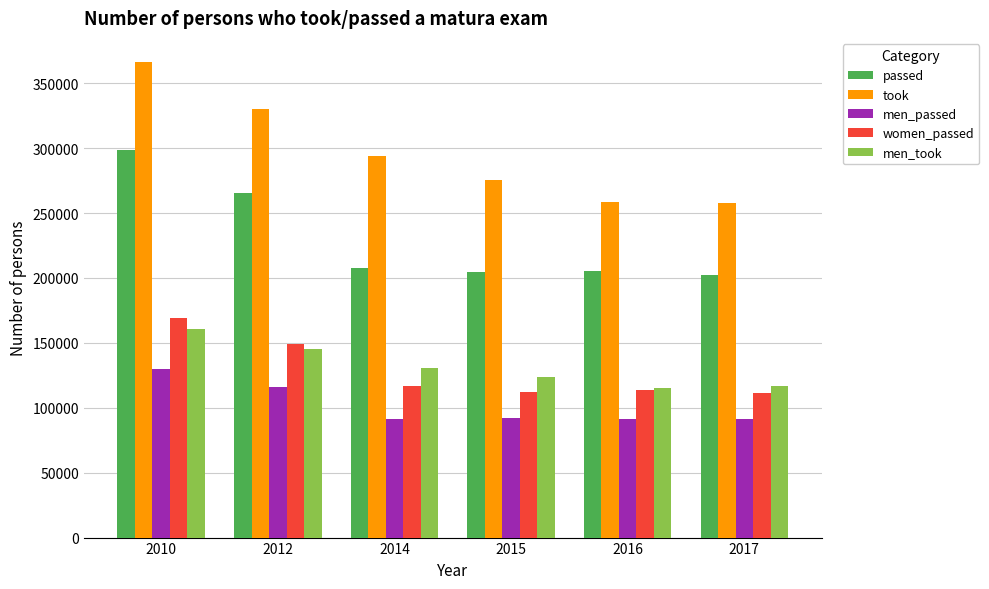

What is the value of the passed bar at the 4th from the left?

204497